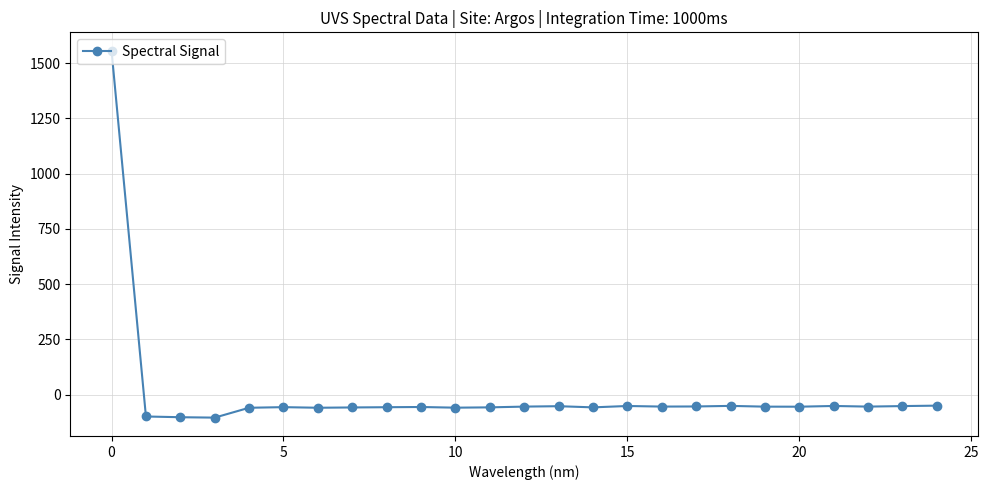

What is the value of the 4th point from the left?

-104.0